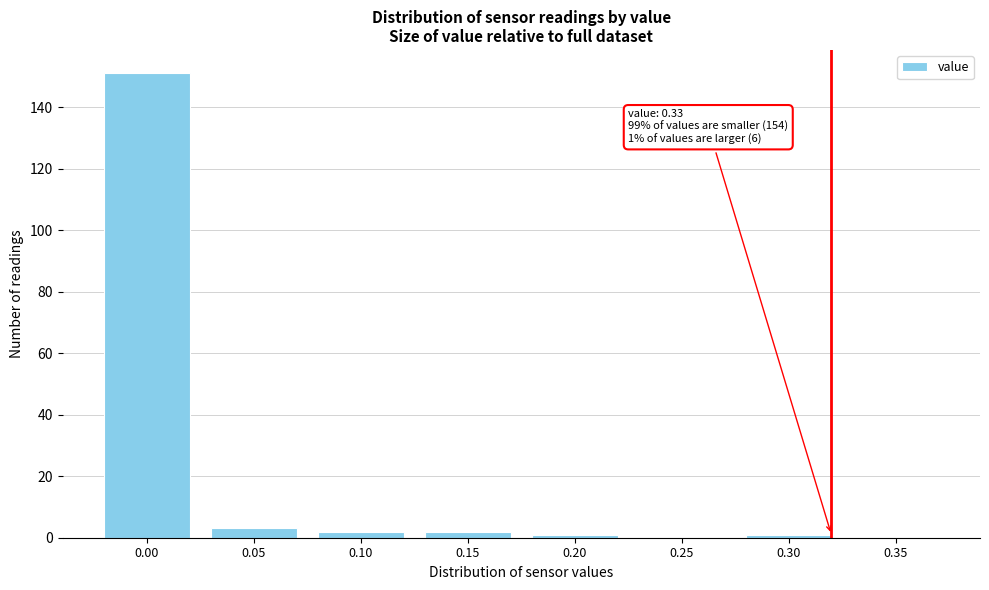

Reading left to right, list all the values displayed in this chart.

0.00=151	0.05=3	0.10=2	0.15=2	0.20=1	0.25=0	0.30=1	0.35=0